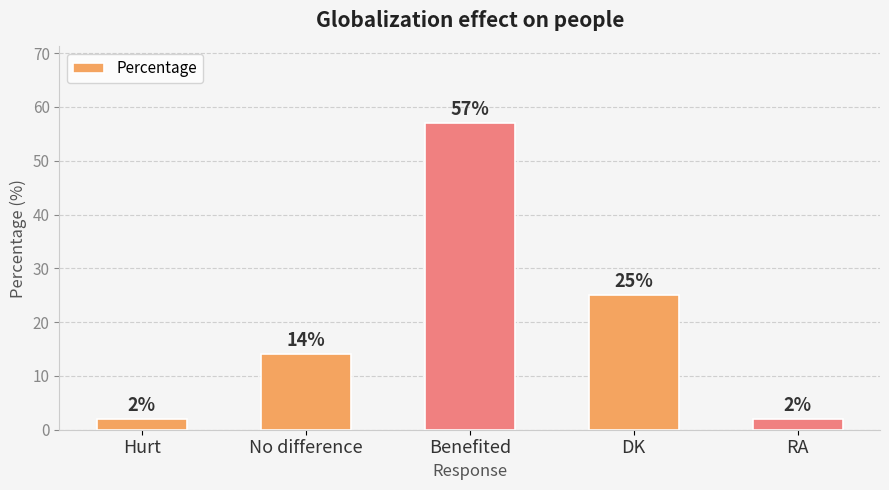

Which has a higher value, Hurt or Benefited?

Benefited